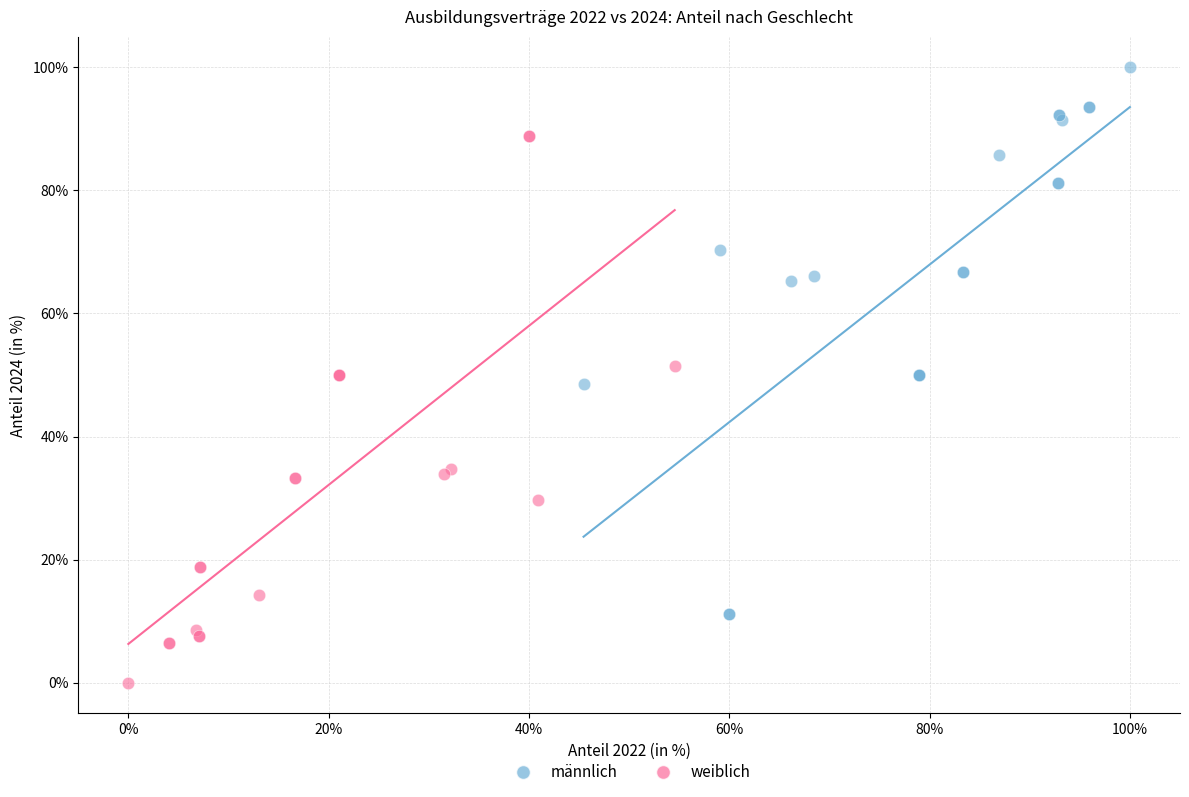

Which series contains the lowest Y value?

weiblich